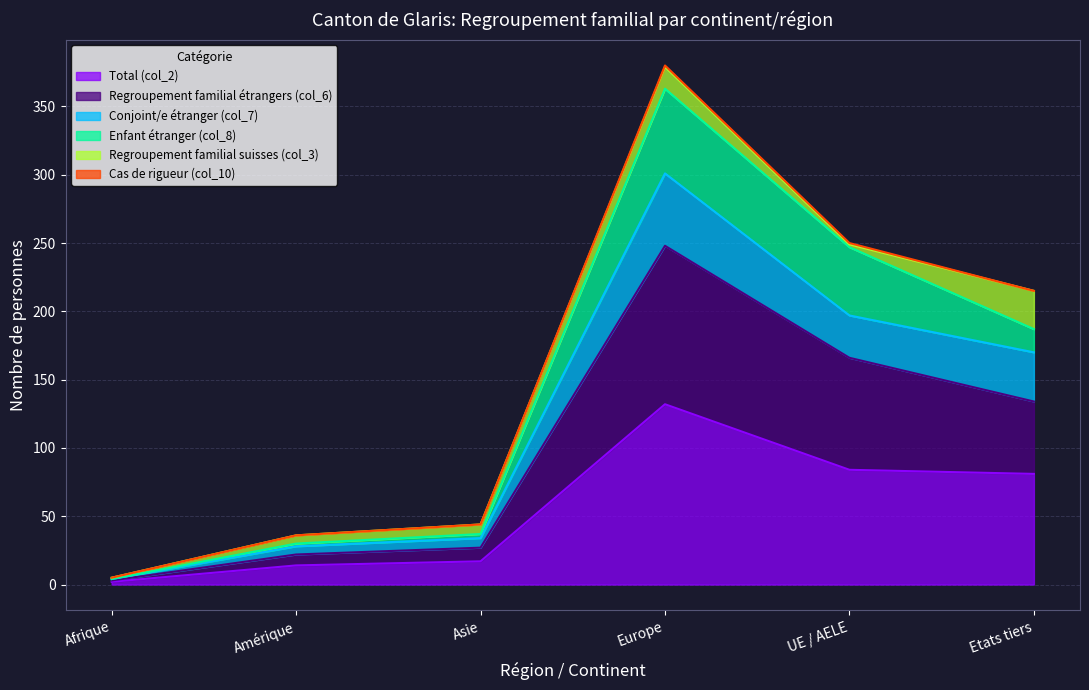

How many values in the Total (col_2) series are below 81?

3